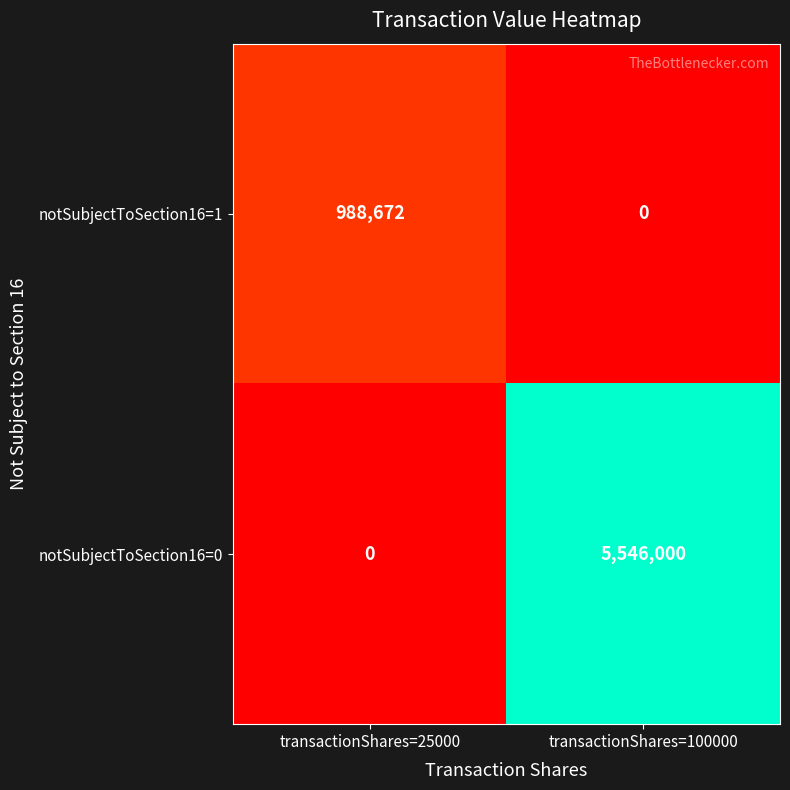

Which series has the largest range (max minus min)?

notSubjectToSection16=0